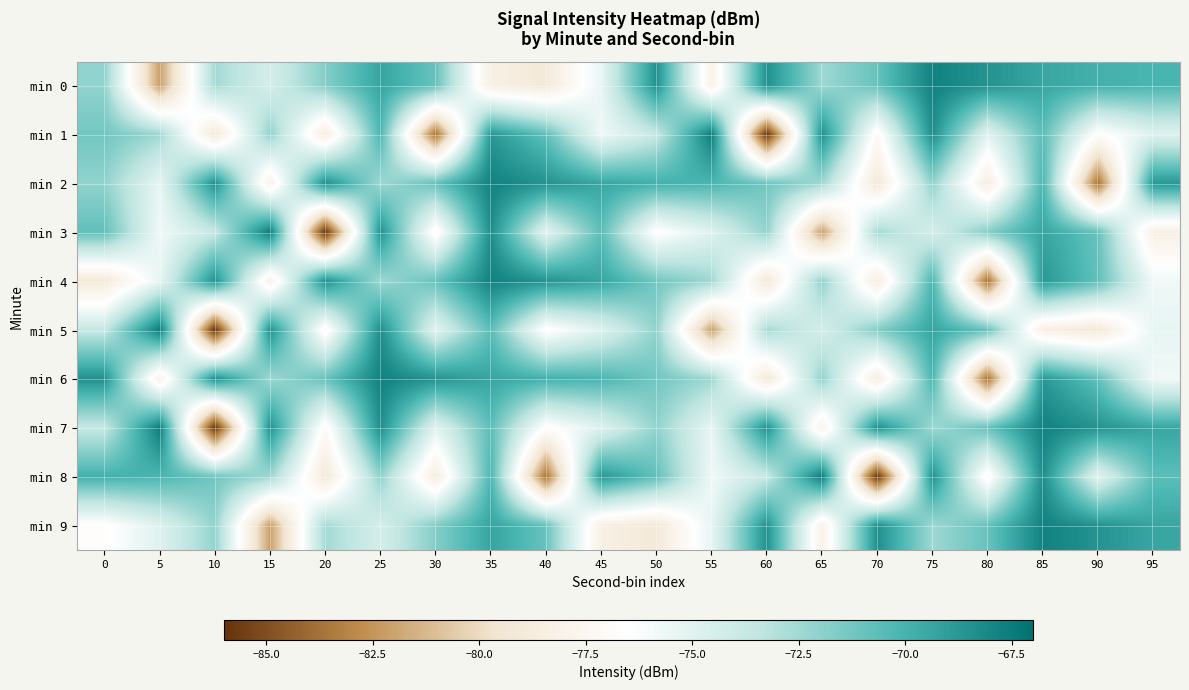

At which category does the chart reach its peak across all series?

55